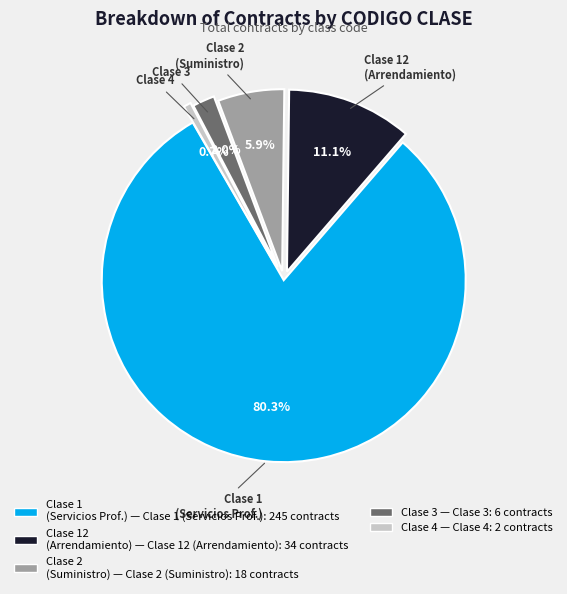

Is there a majority slice in this chart?

Yes